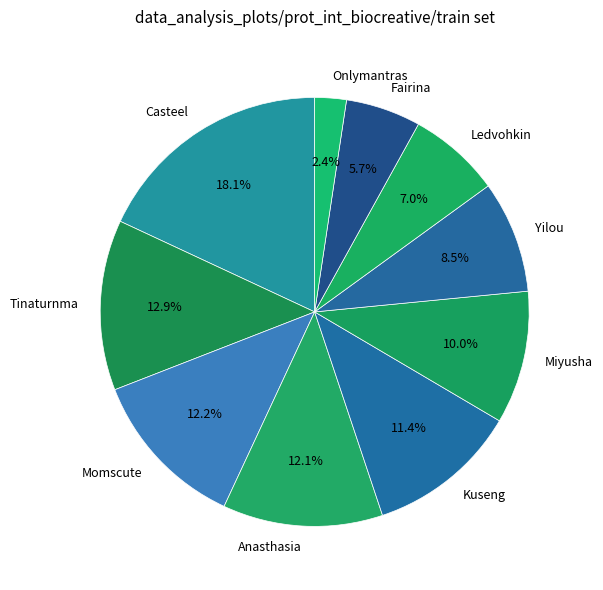

The Fairina slice represents 6% of the pie. True or false?

True